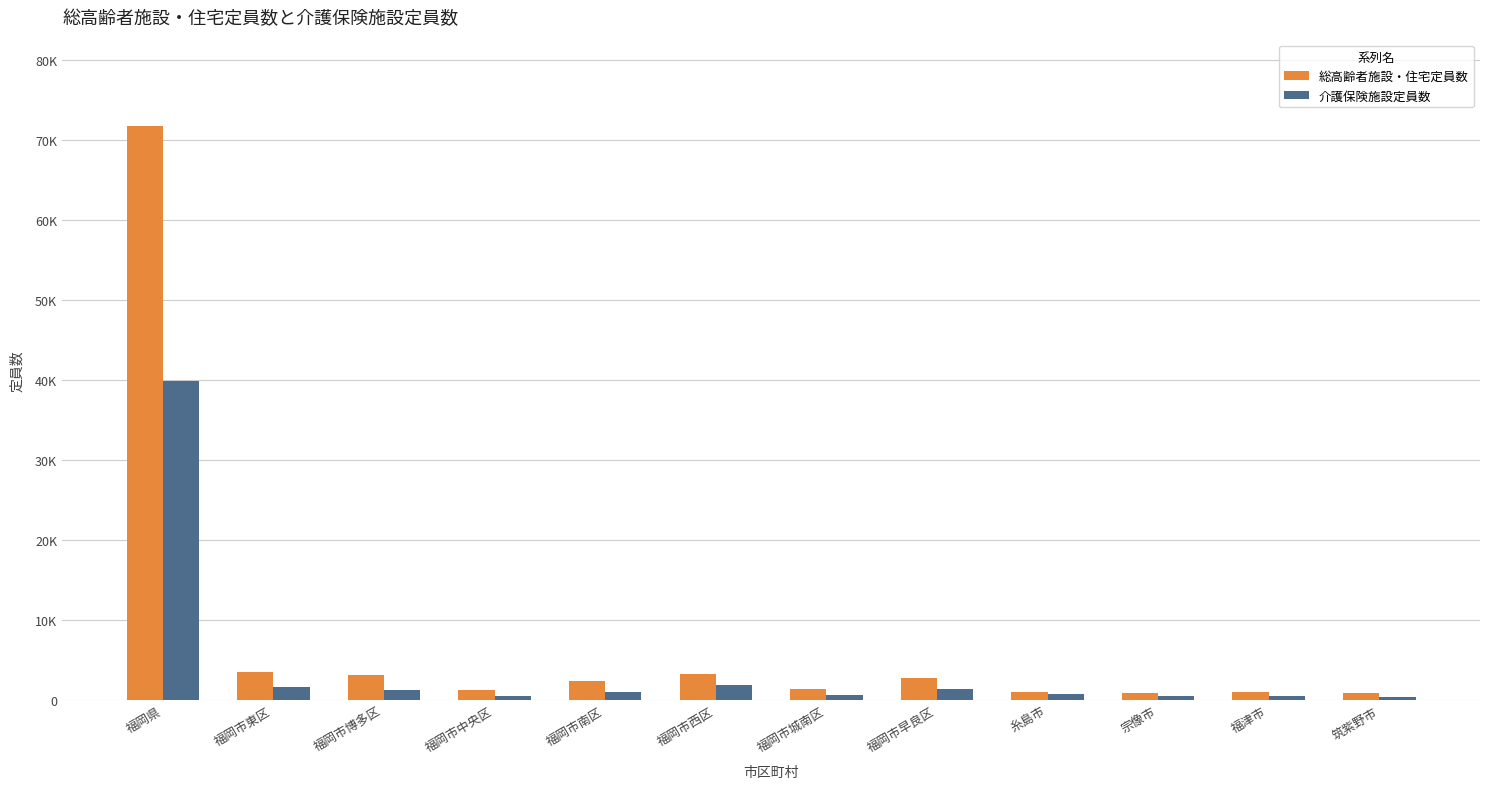

The value of 介護保険施設定員数 at 糸島市 is 1322. True or false?

False